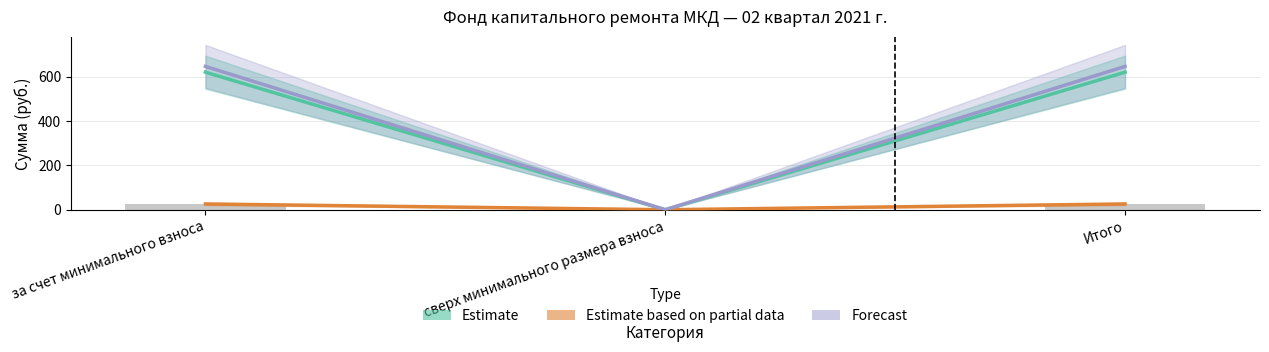

List the labels in order of Estimate value, largest first.

за счет минимального взноса, Итого, сверх минимального размера взноса